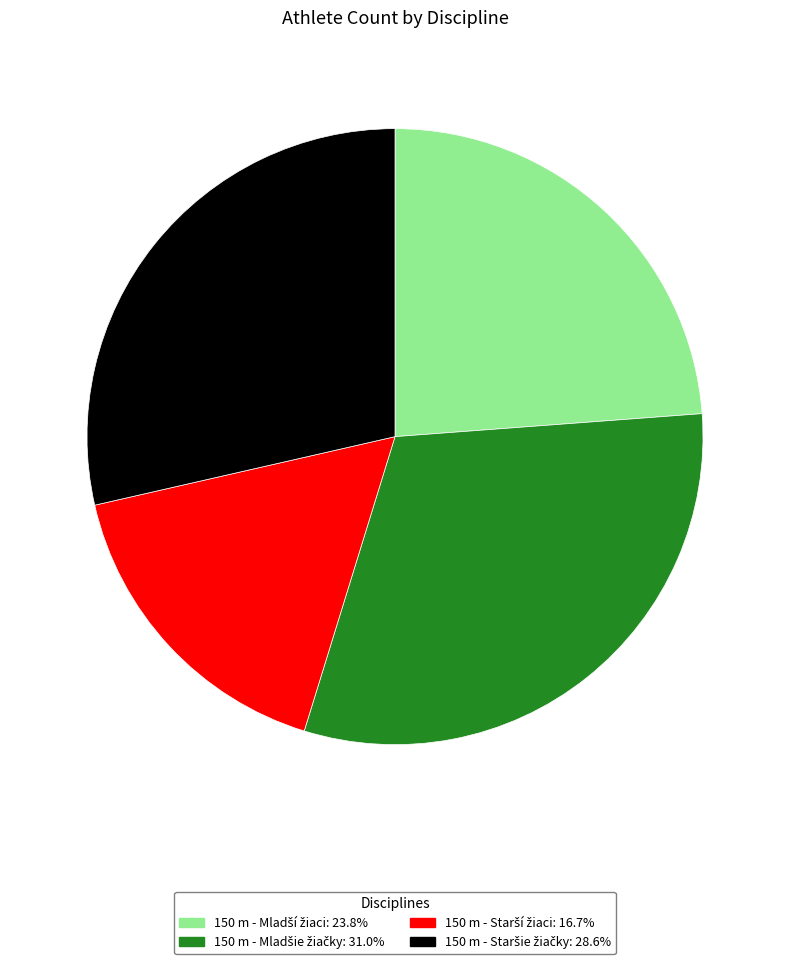

Is there a majority slice in this chart?

No